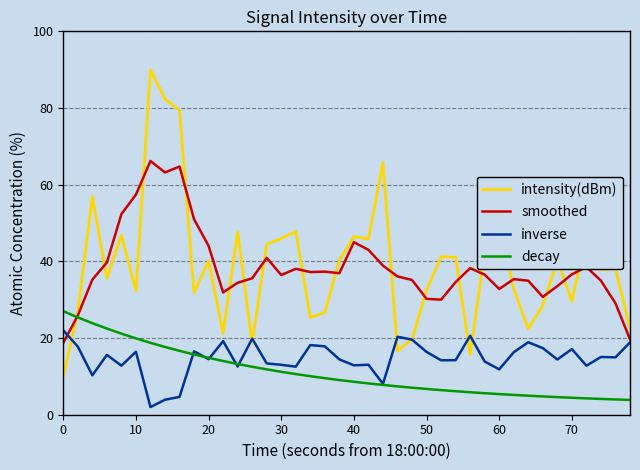

How many lines are shown in the chart?

4